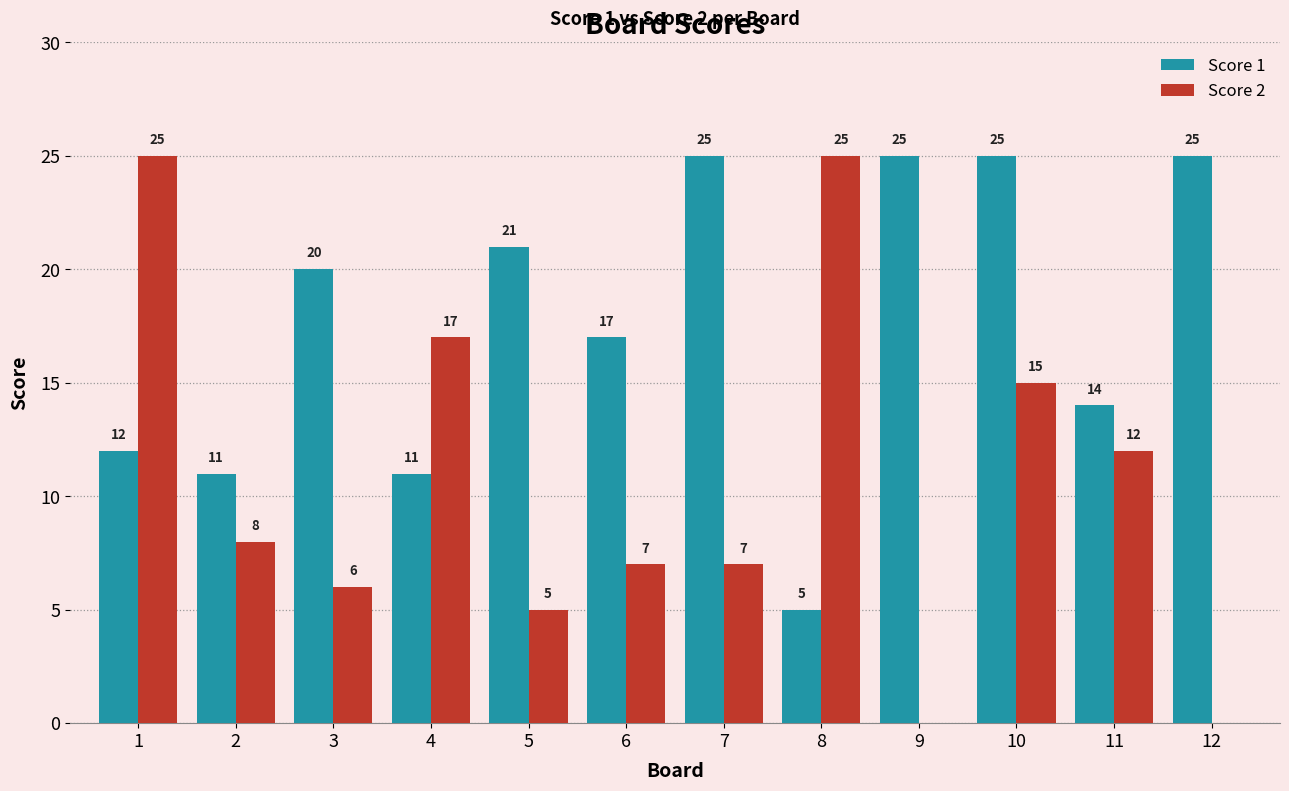

How many groups of bars are there?

12